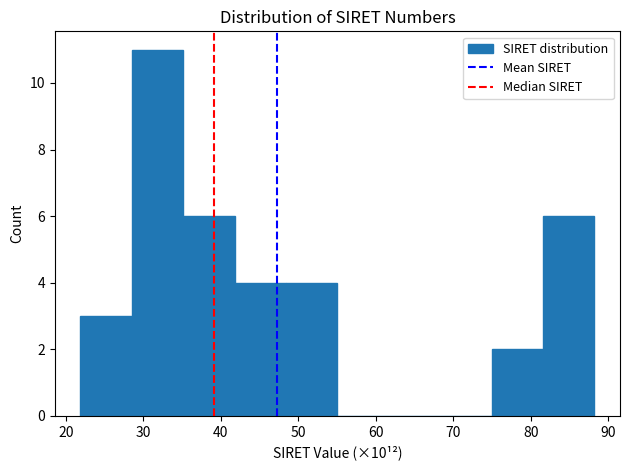

Which range on the x-axis has the tallest bar?

29 to 35